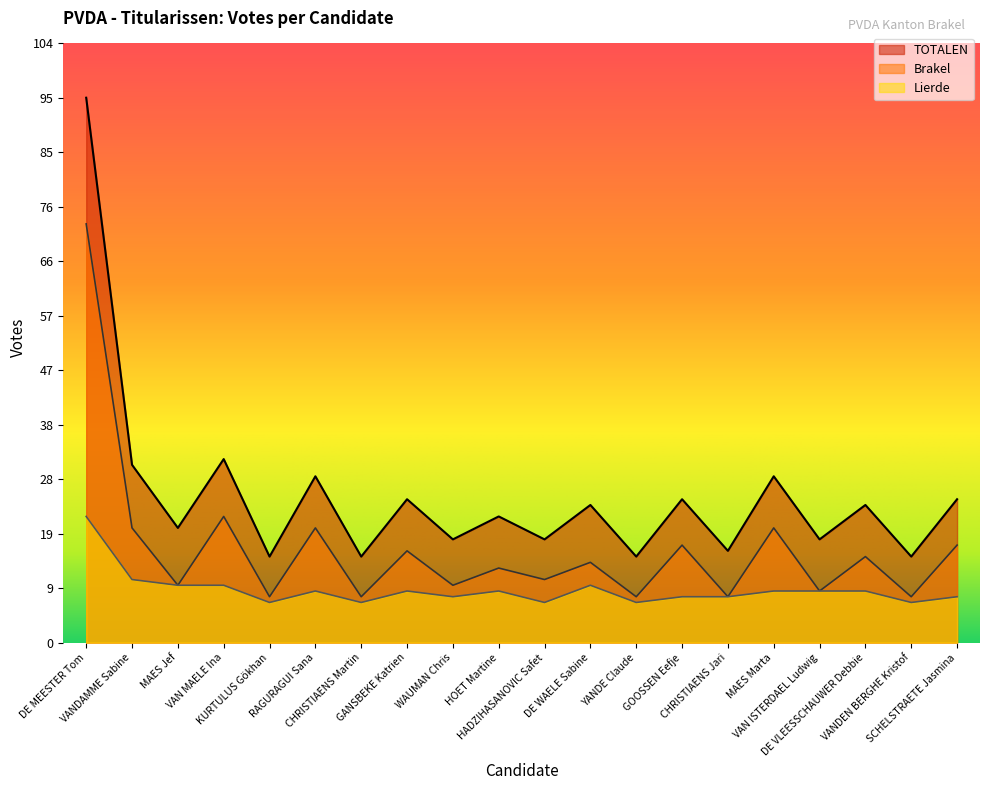

What is the greatest value displayed?

95